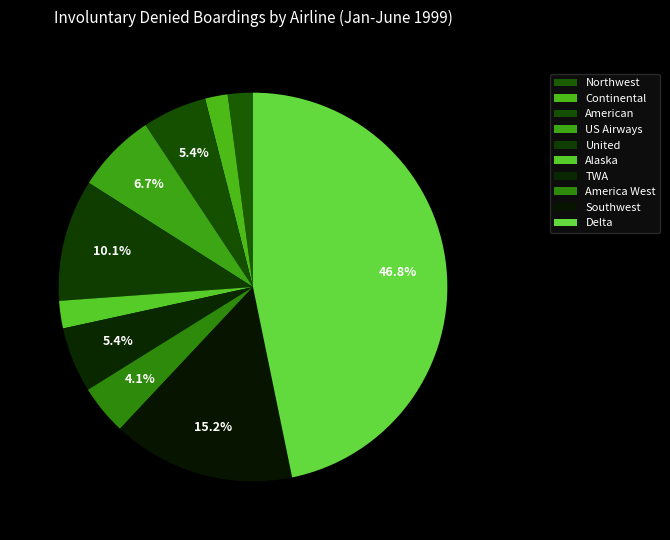

How many segments does this pie chart have?

10